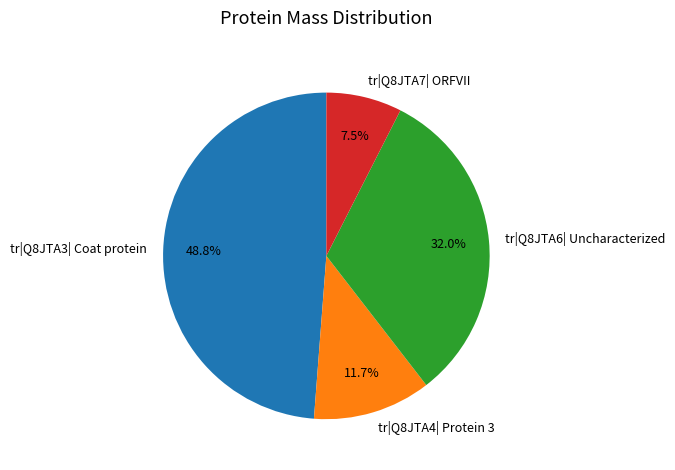

What is the smallest slice in the pie chart?

tr|Q8JTA7| ORFVII